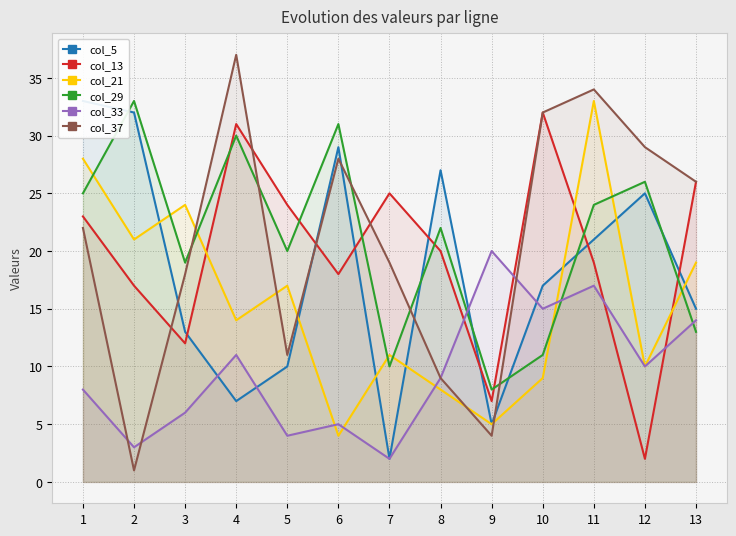

What is the total value across all series at 10?

116